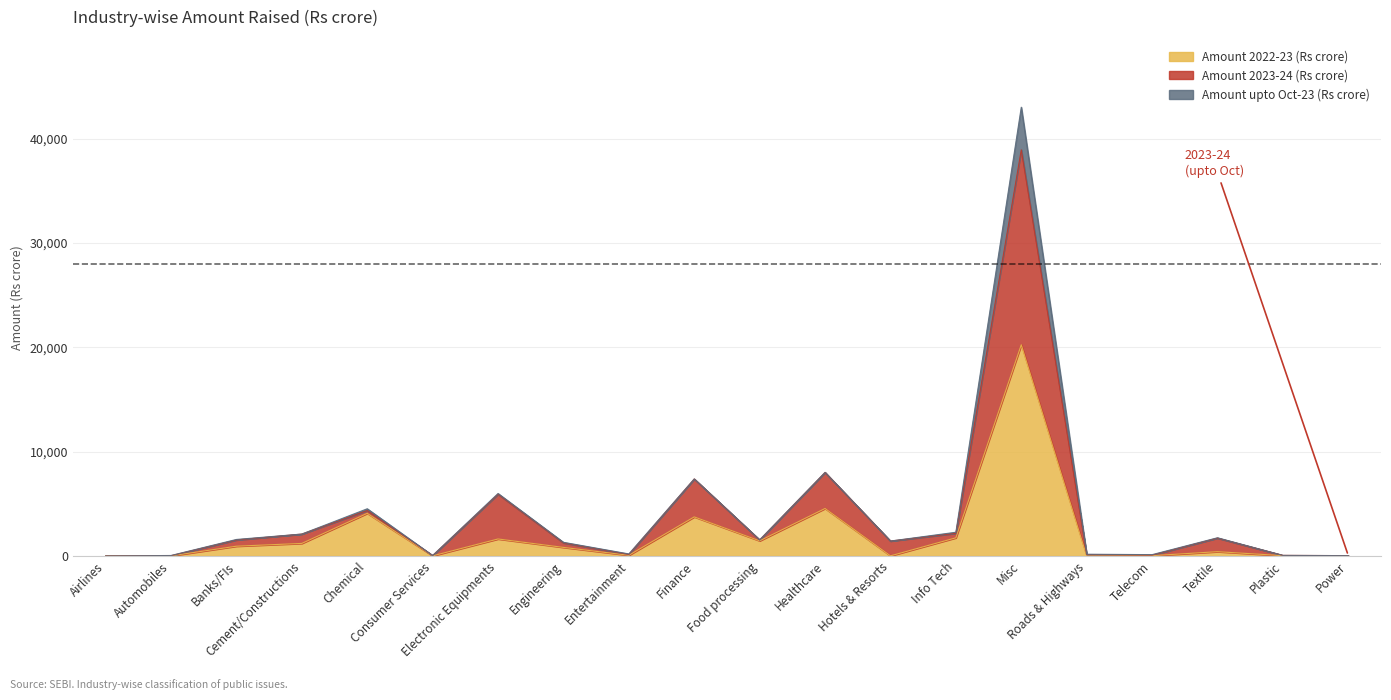

Rank the categories by Amount 2023-24 (Rs crore) value from highest to lowest.

Misc, Healthcare, Finance, Electronic Equipments, Chemical, Info Tech, Cement/Constructions, Textile, Food processing, Banks/FIs, Hotels & Resorts, Engineering, Entertainment, Roads & Highways, Telecom, Plastic, Consumer Services, Power, Automobiles, Airlines